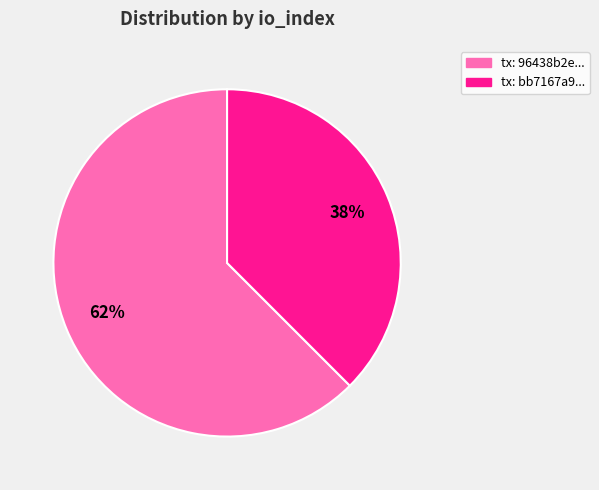

Which has a higher value, tx: 96438b2e... or tx: bb7167a9...?

tx: 96438b2e...